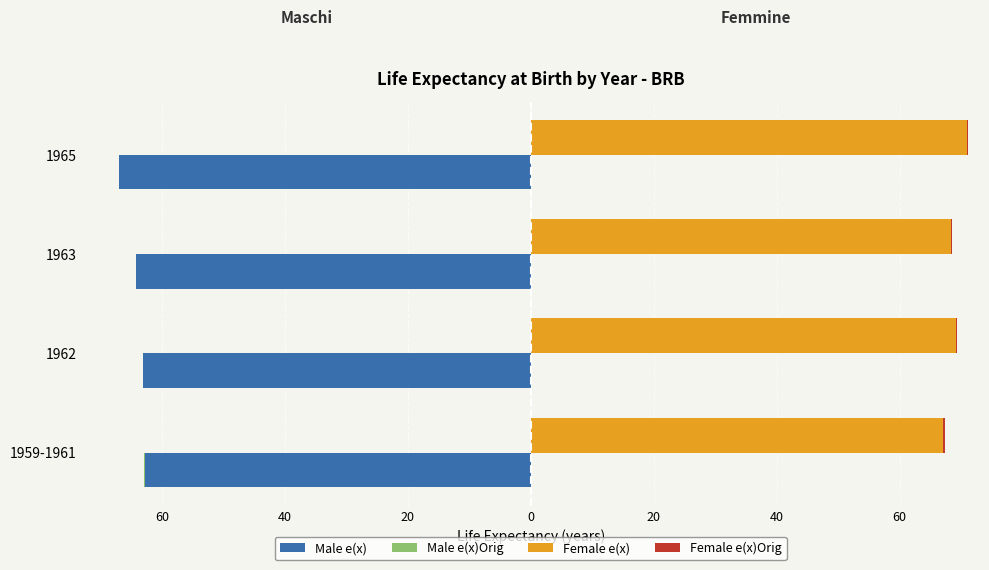

The Female e(x)Orig series shows -0.2 at 40. True or false?

False